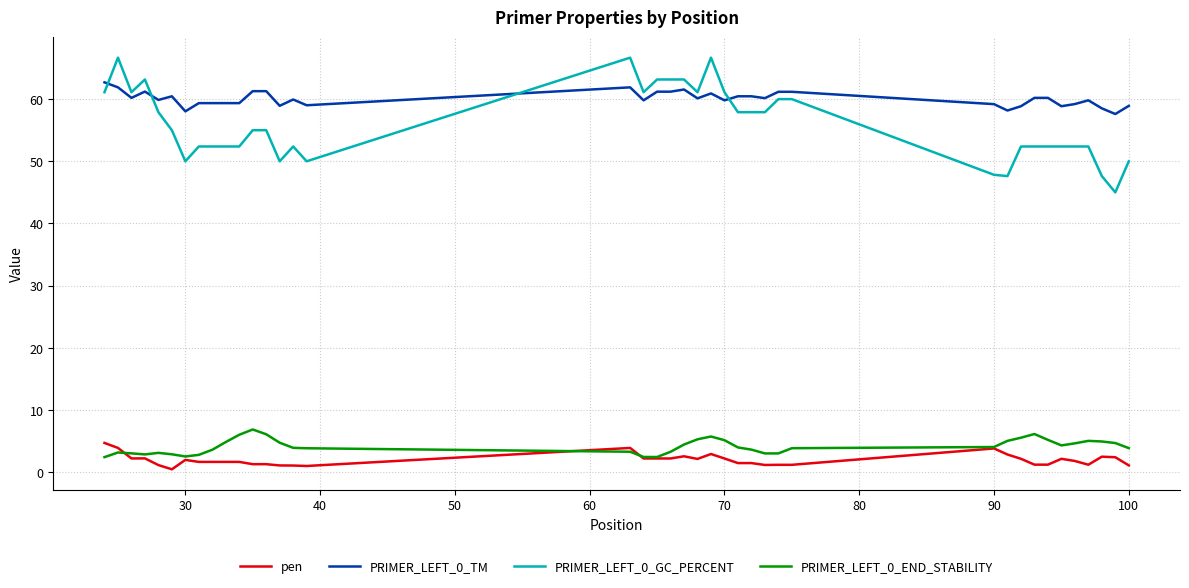

What is the maximum value shown in the chart?

66.7